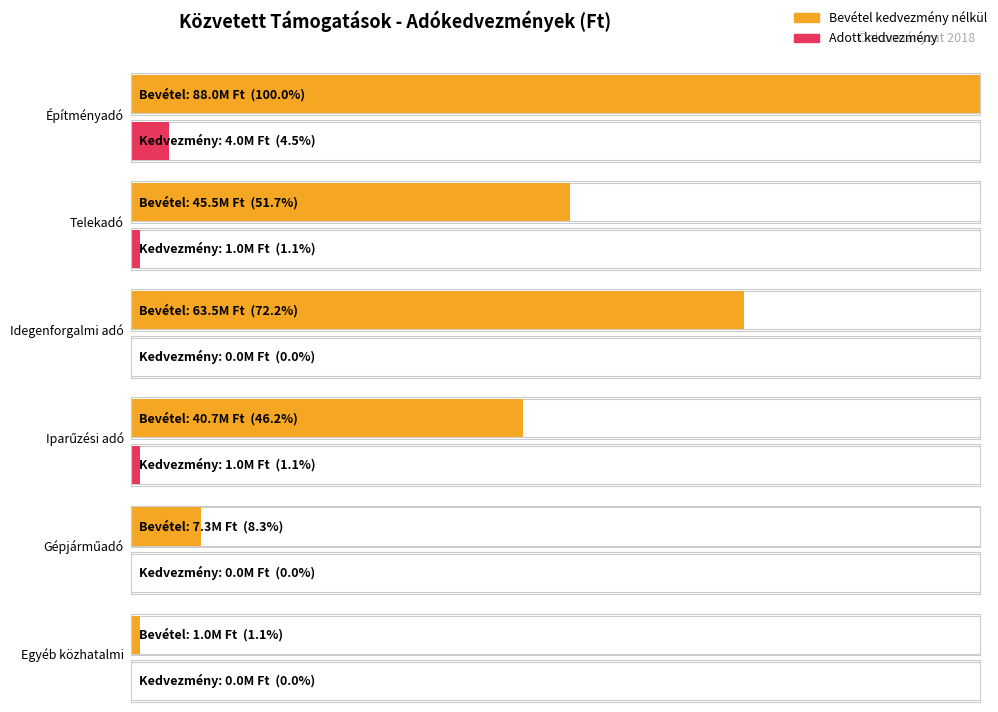

What is the difference between the maximum and minimum values in the Bevétel kedvezmény nélkül series?

87000000